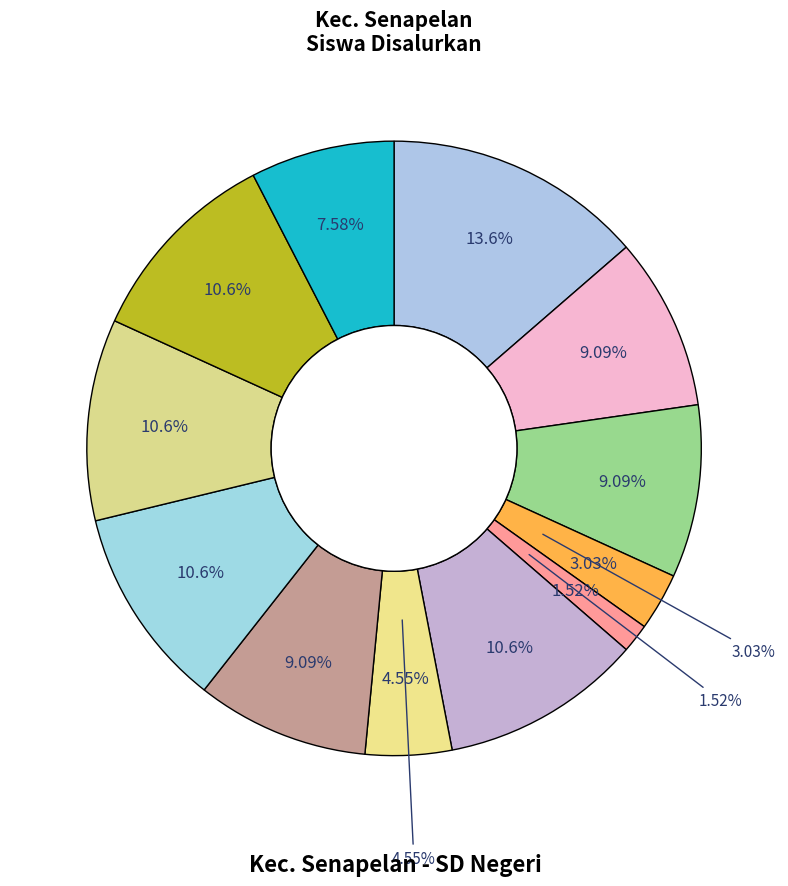

What is the largest slice in the pie chart?

SD NEGERI 1 PEKANBARU